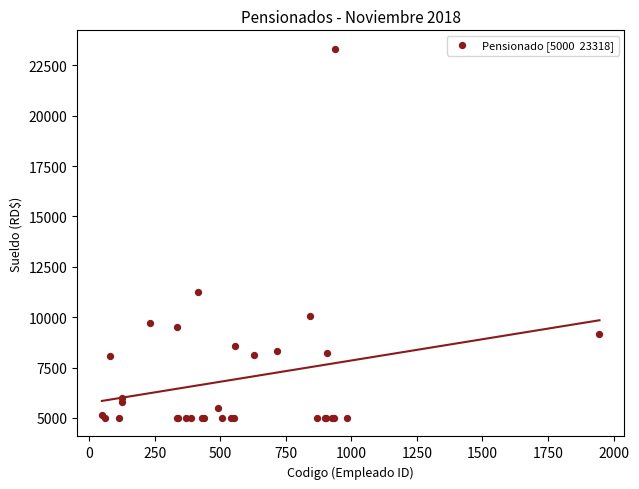

What Y value in the scatter plot is closest to 14159?

11270.8